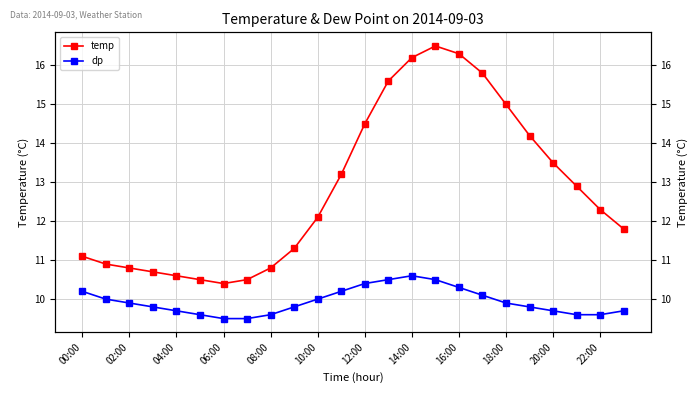

How many lines are shown in the chart?

2